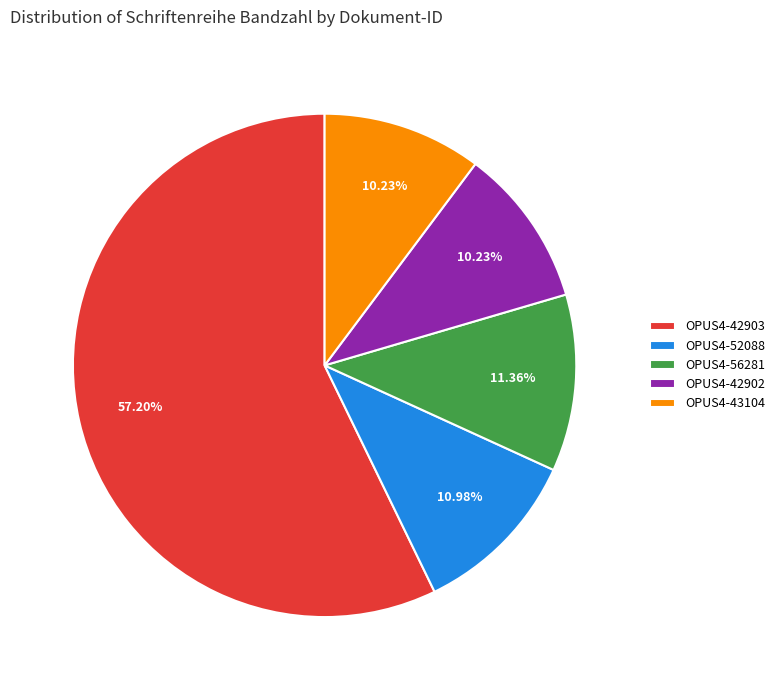

How many slices are in this pie chart?

5